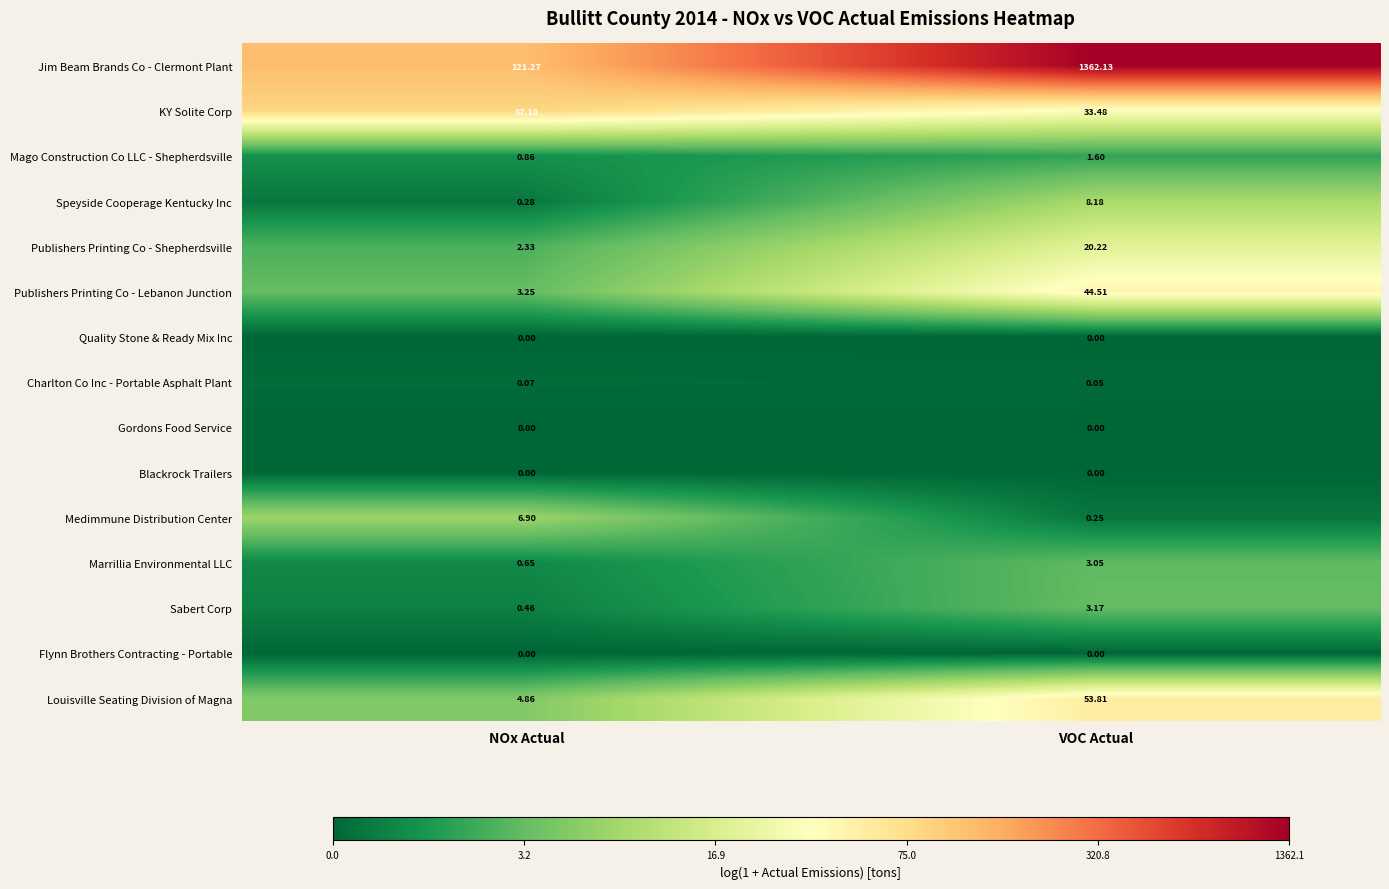

At which label is Louisville Seating Division of Magna closest to 29?

NOx Actual